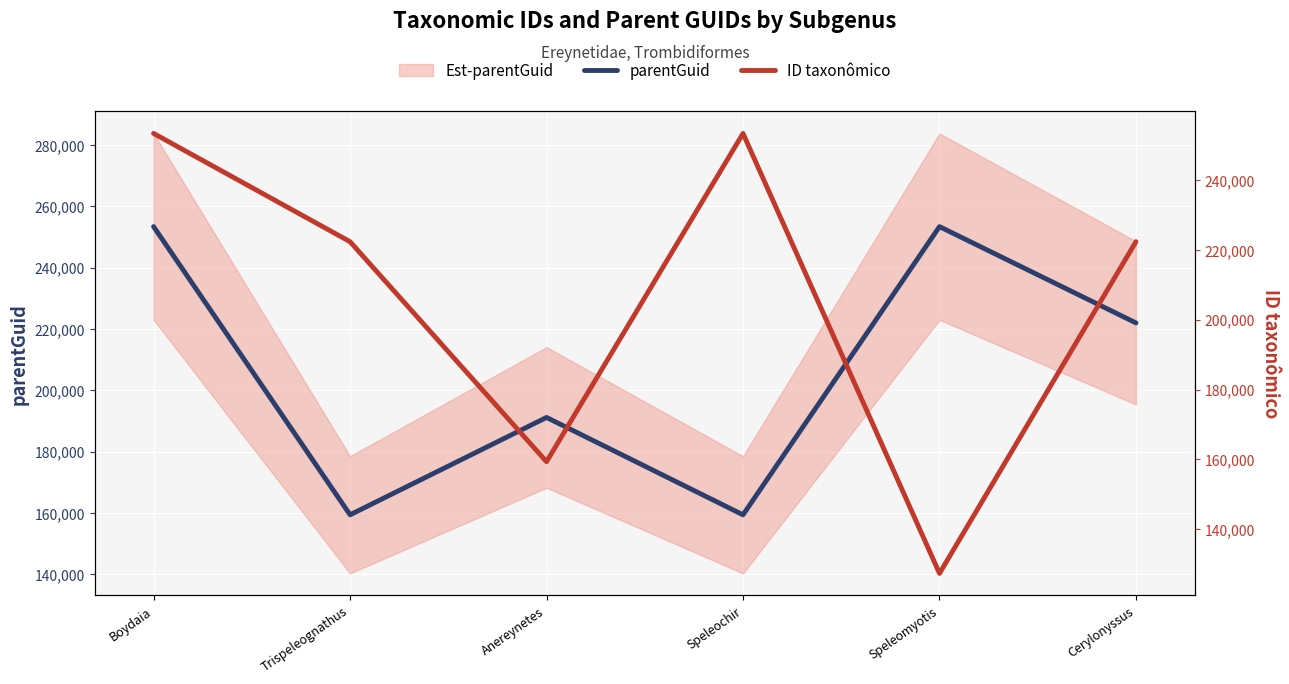

Does the chart display data point markers on the line(s)?

No